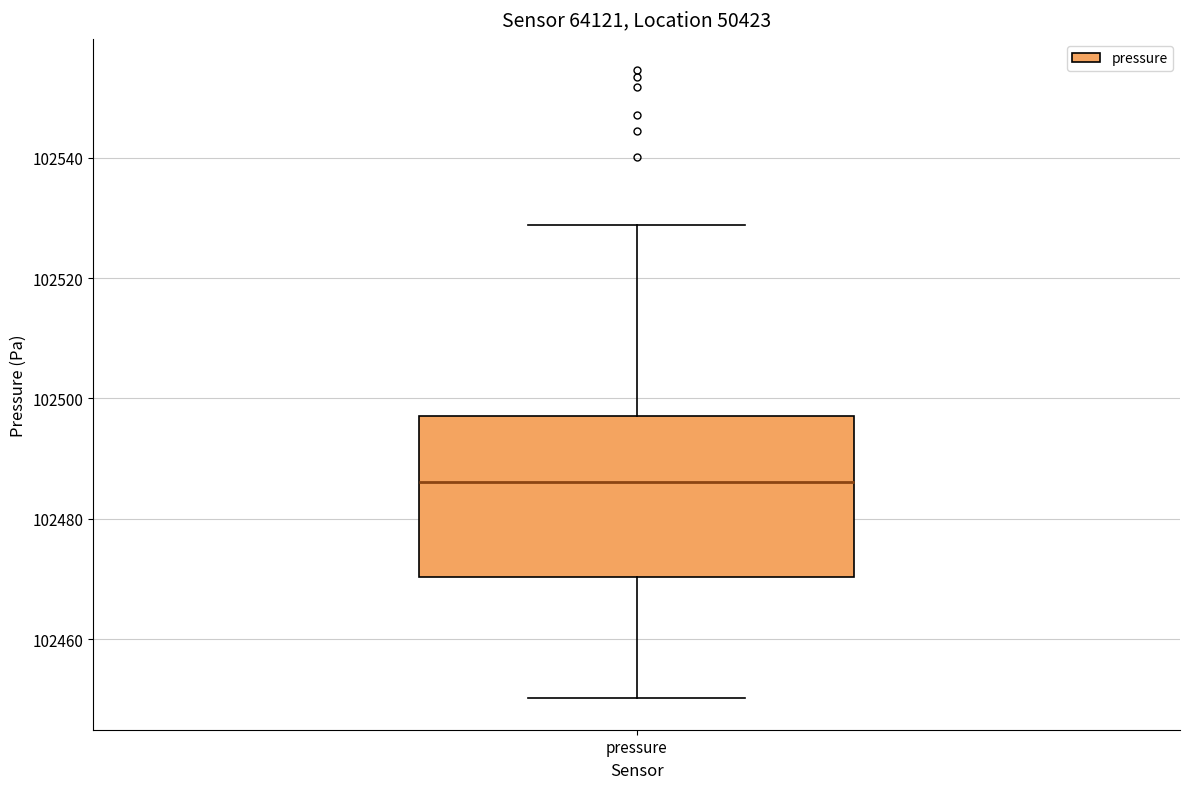

Where does the lower whisker of the box for pressure end on the y-axis? The values are not printed on the chart, so give them approximately, as read against the axis.

102450